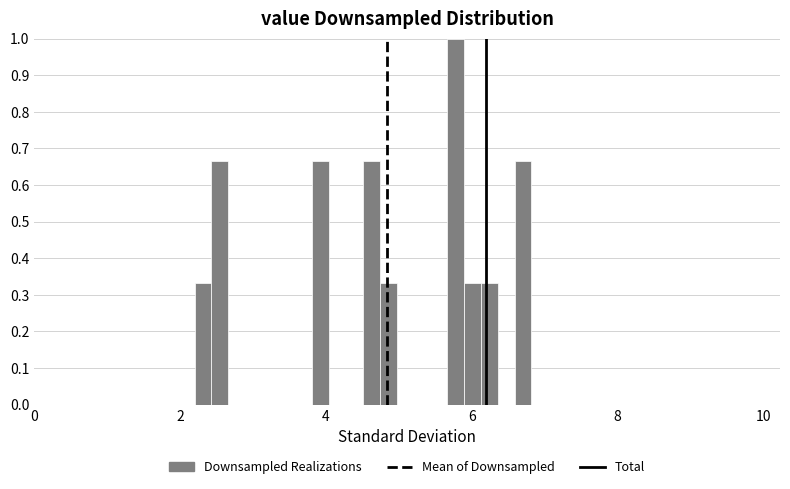

Read against the x-axis, roughly where is the centre of the tallest bar?

5.8